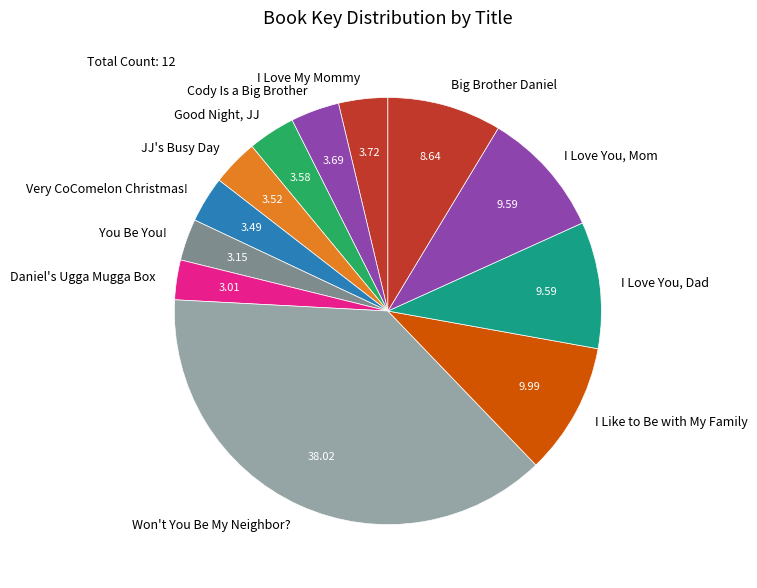

Is the sum of Cody Is a Big Brother and Very CoComelon Christmas! greater than half?

No